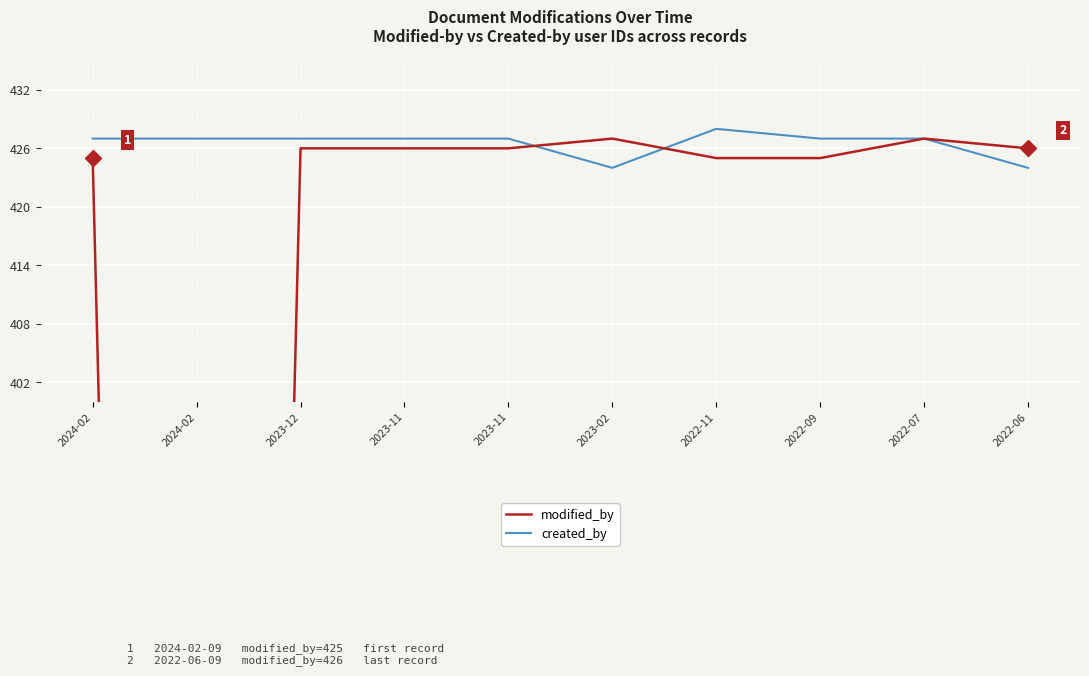

Reading left to right, extract all data points from this chart.

modified_by: 425	0	426	426	426	427	425	425	427	426
created_by: 427	427	427	427	427	424	428	427	427	424